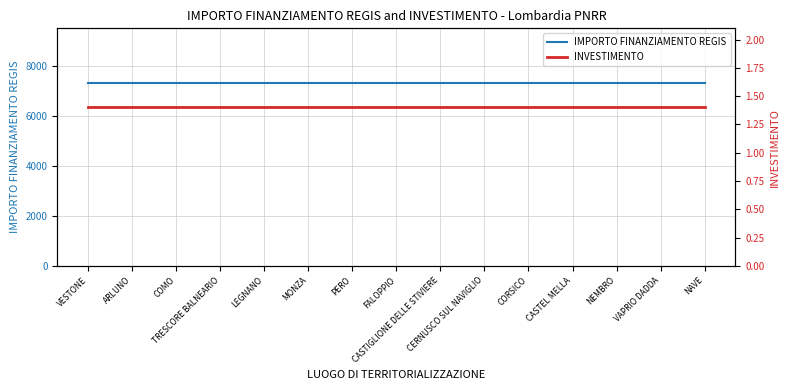

Which series has the largest total across all categories?

IMPORTO FINANZIAMENTO REGIS